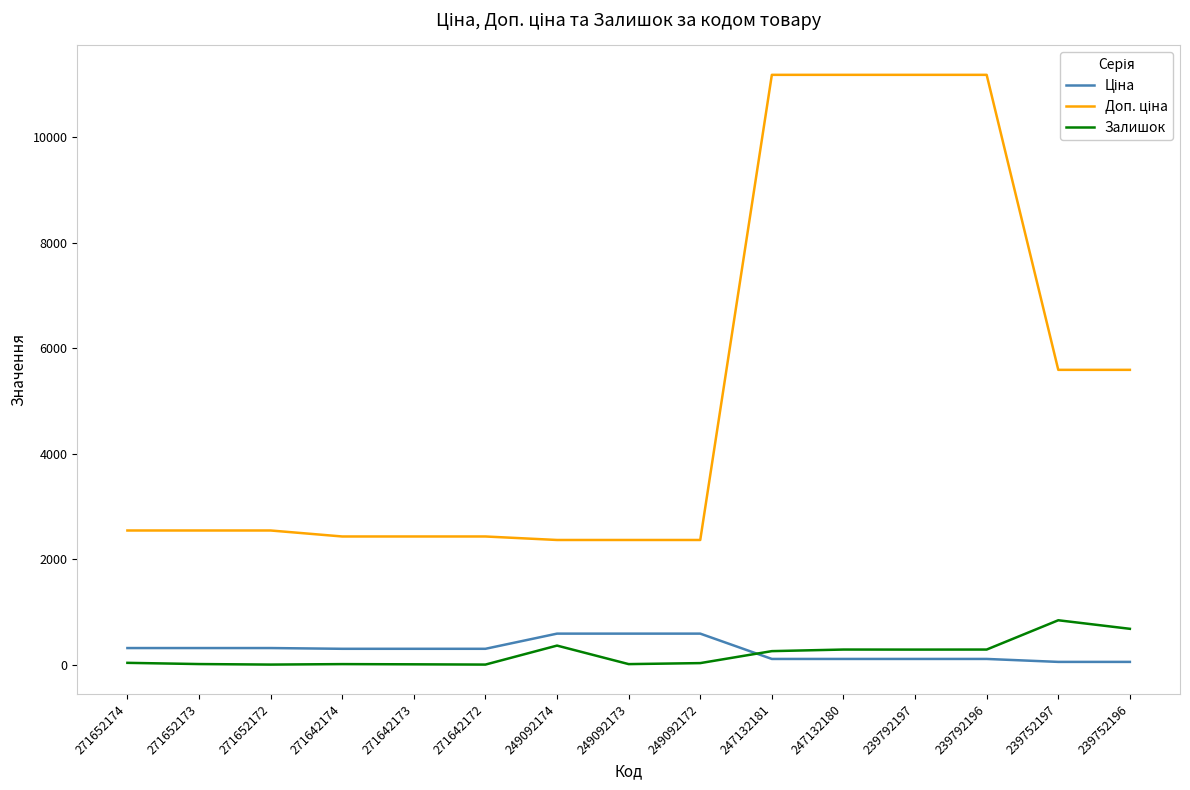

True or false: Залишок has more than 0 interior local peaks.

True